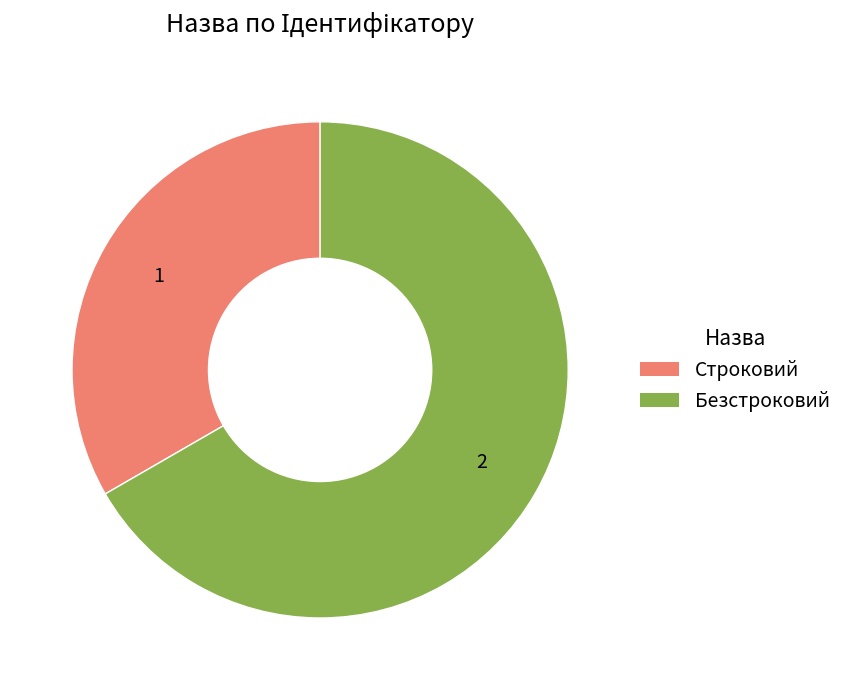

Combined, do Строковий and Безстроковий account for over 50%?

Yes